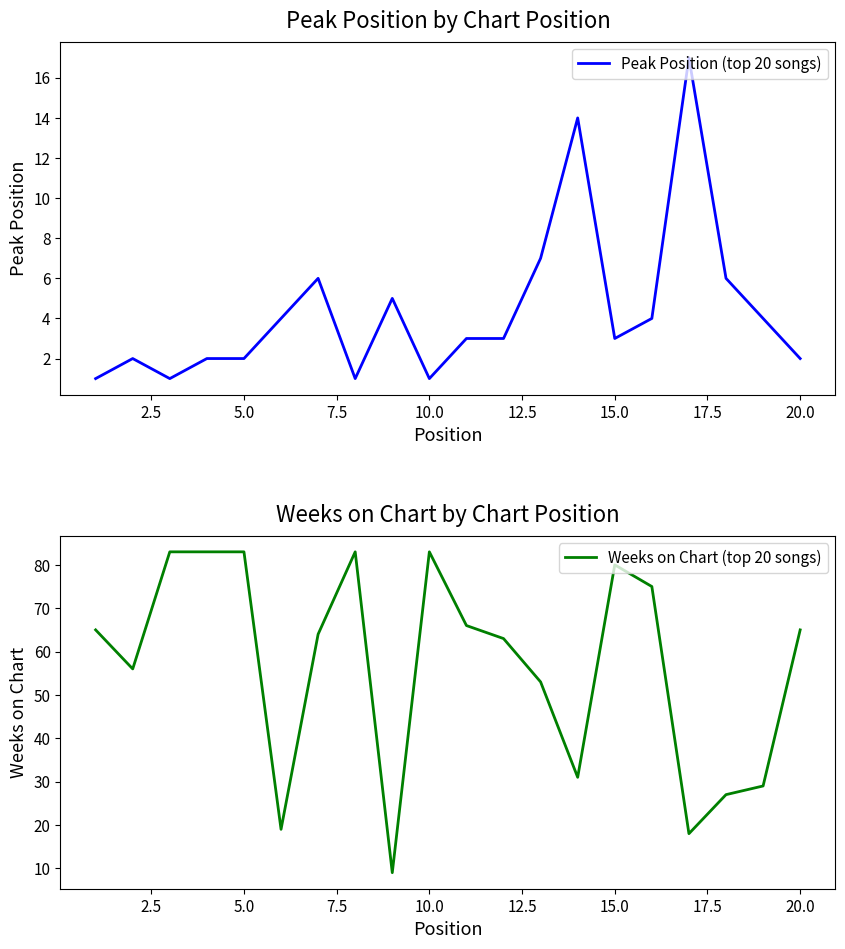

At 15.0, list the series in order from largest to smallest.

Weeks on Chart (top 20 songs), Peak Position (top 20 songs)